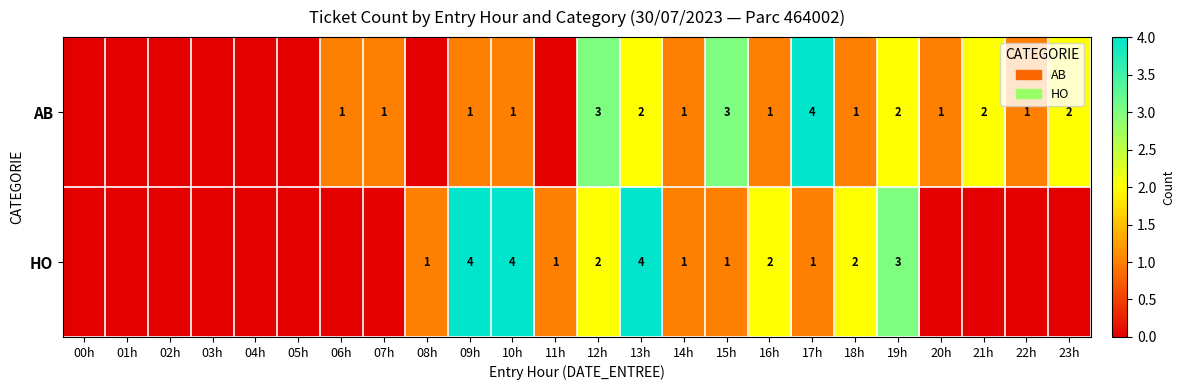

At 17h, list the series in order from smallest to largest.

HO, AB